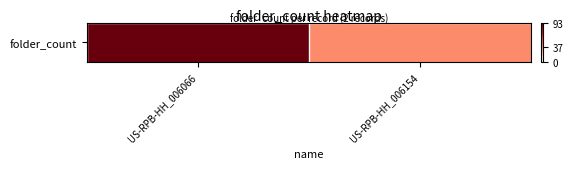

Approximately how many times larger is the value at US-RPB-HH_006154 compared to US-RPB-HH_006066?

0.4